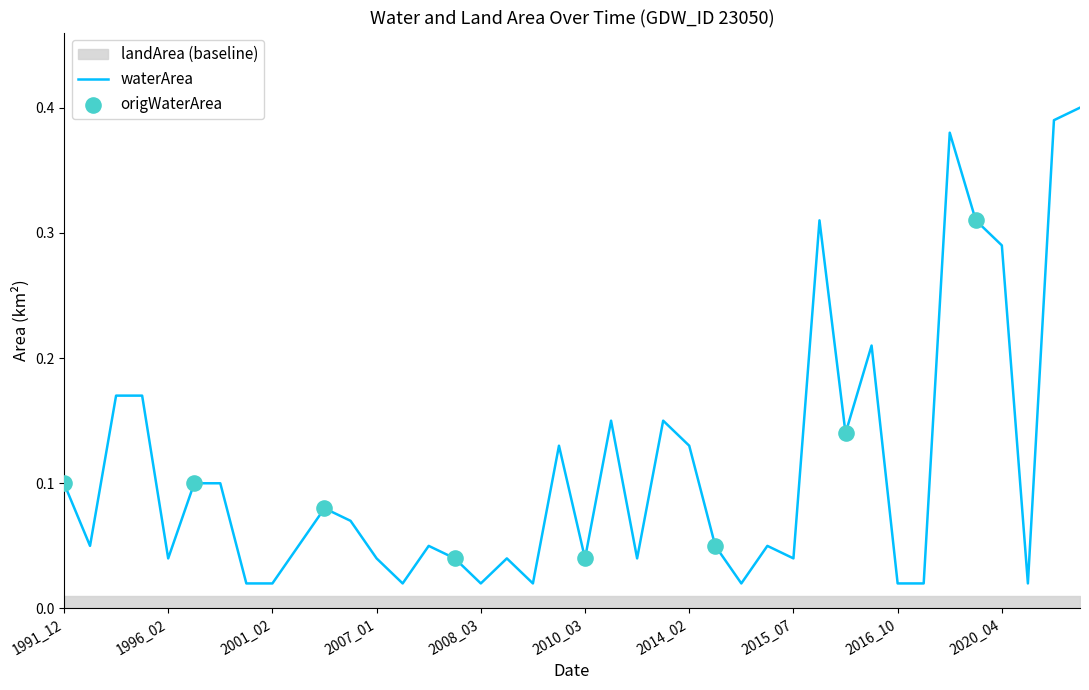

Which series reaches the minimum Y coordinate?

landArea